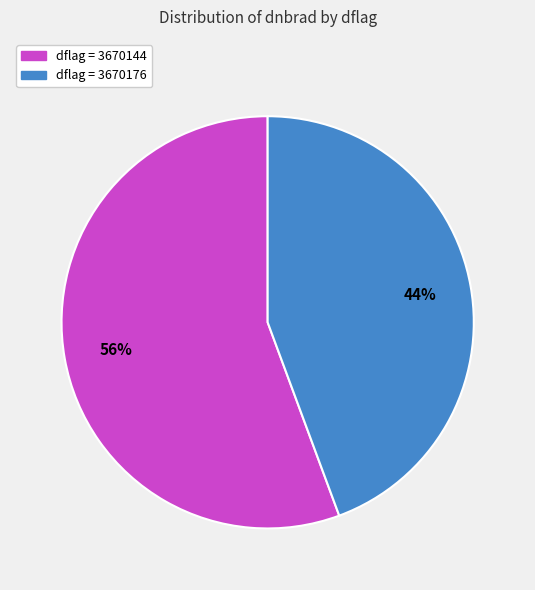

To the nearest percent, what is the average slice percentage?

50%